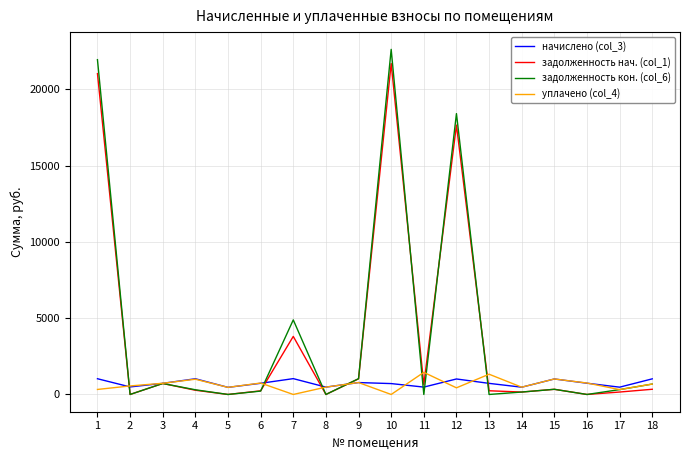

Count the number of categories in the chart.

18